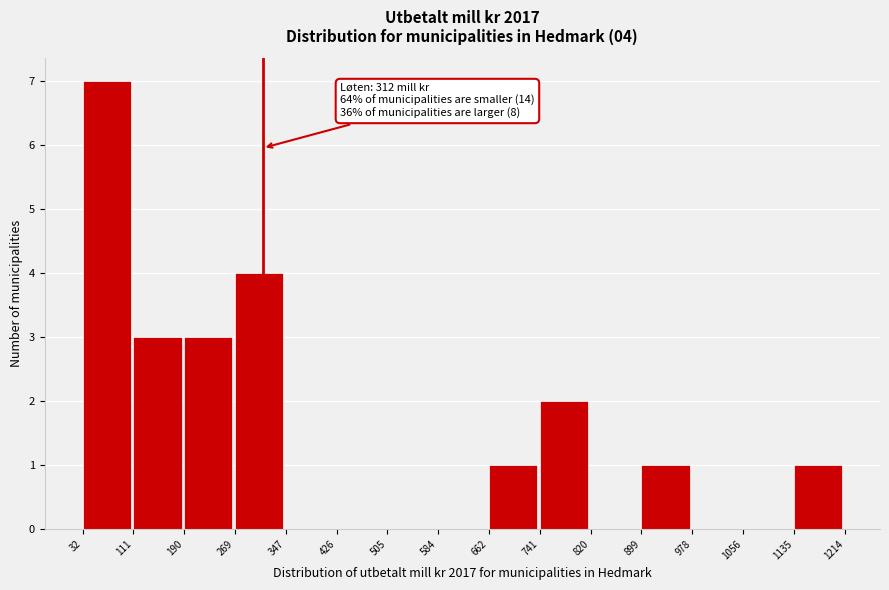

Over which range of the x-axis is the bar tallest?

32 to 111